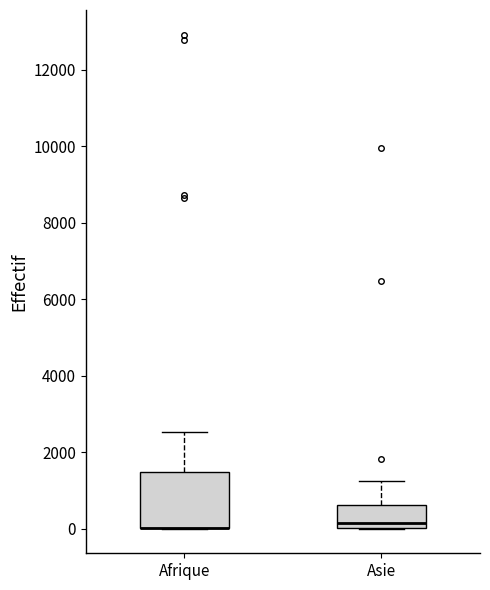

Where does the upper whisker of the box for Afrique end on the y-axis? The values are not printed on the chart, so give them approximately, as read against the axis.

2600